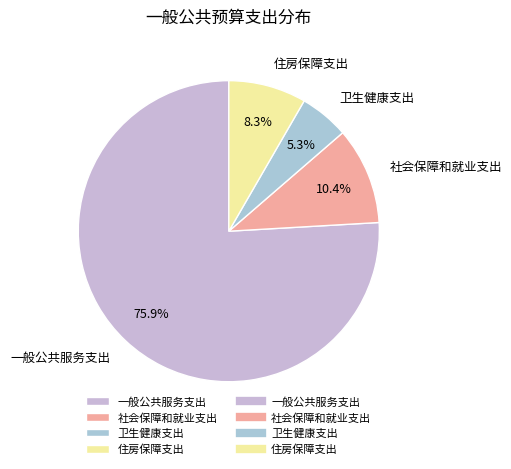

What is the total percentage of 一般公共服务支出 and 住房保障支出?

84.3%